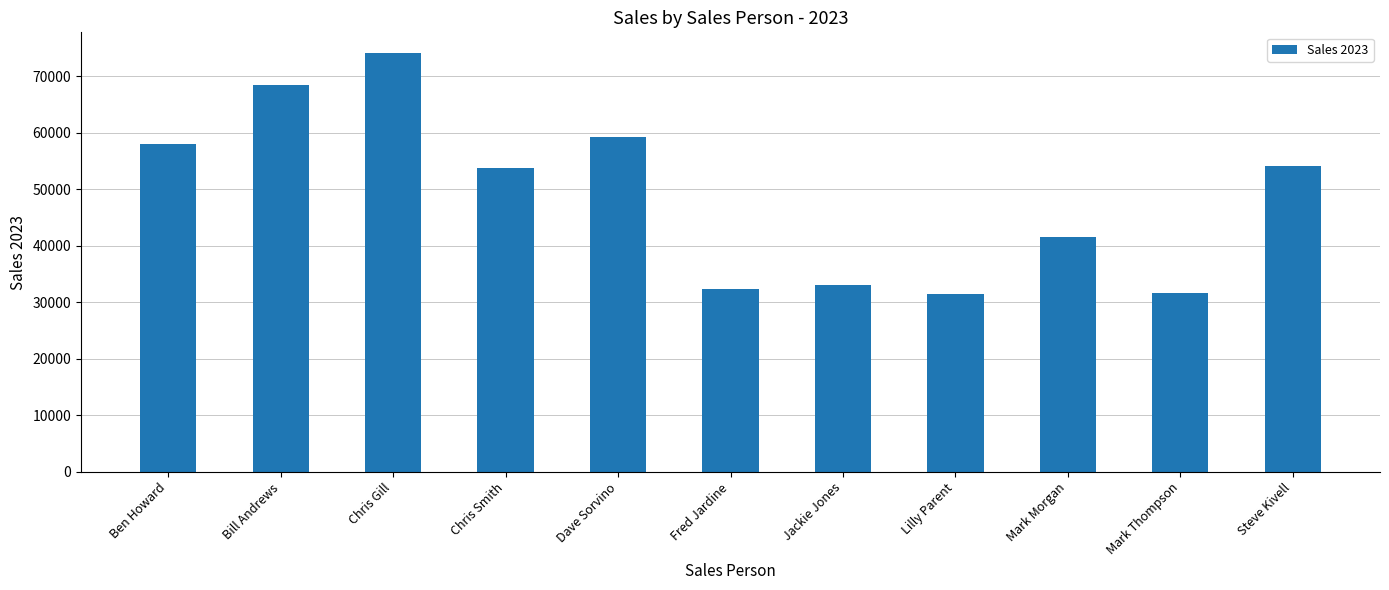

Are the bars horizontal?

No